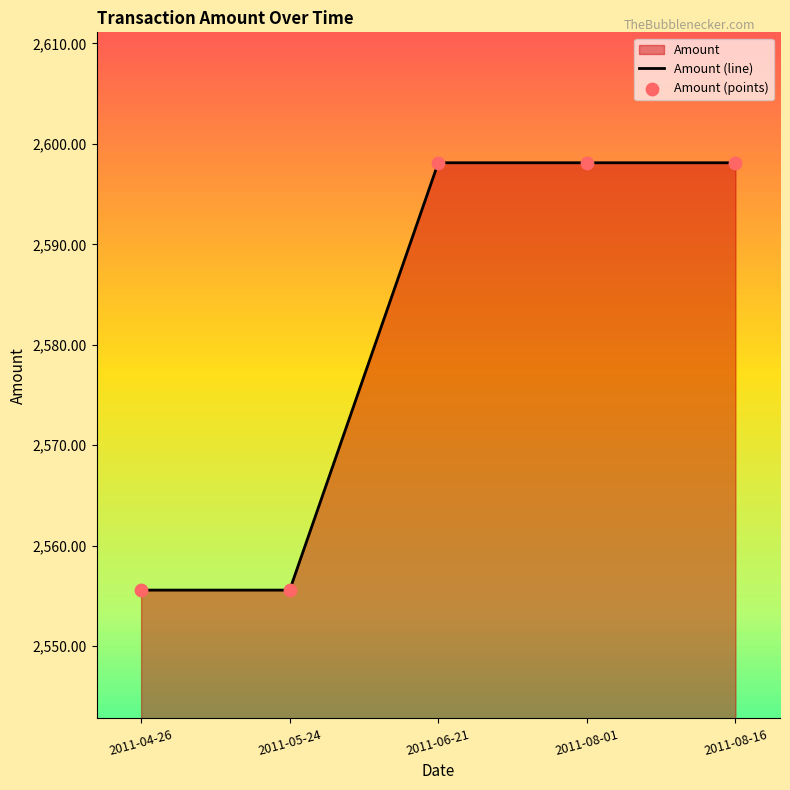

What is the sum of all values?

12905.5